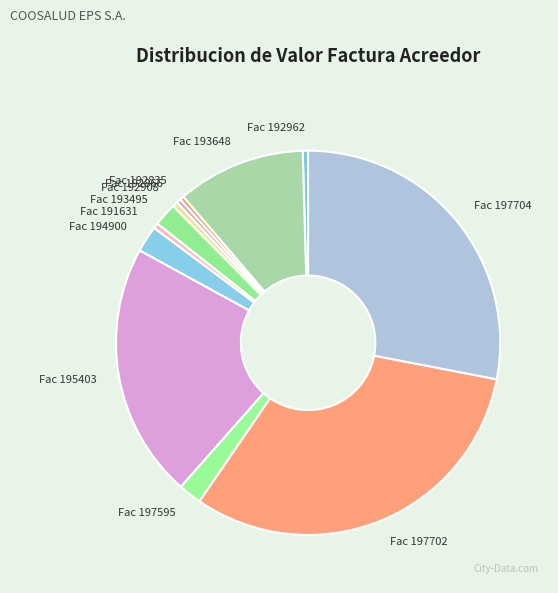

Which has a higher value, Fac 193648 or Fac 192835?

Fac 193648